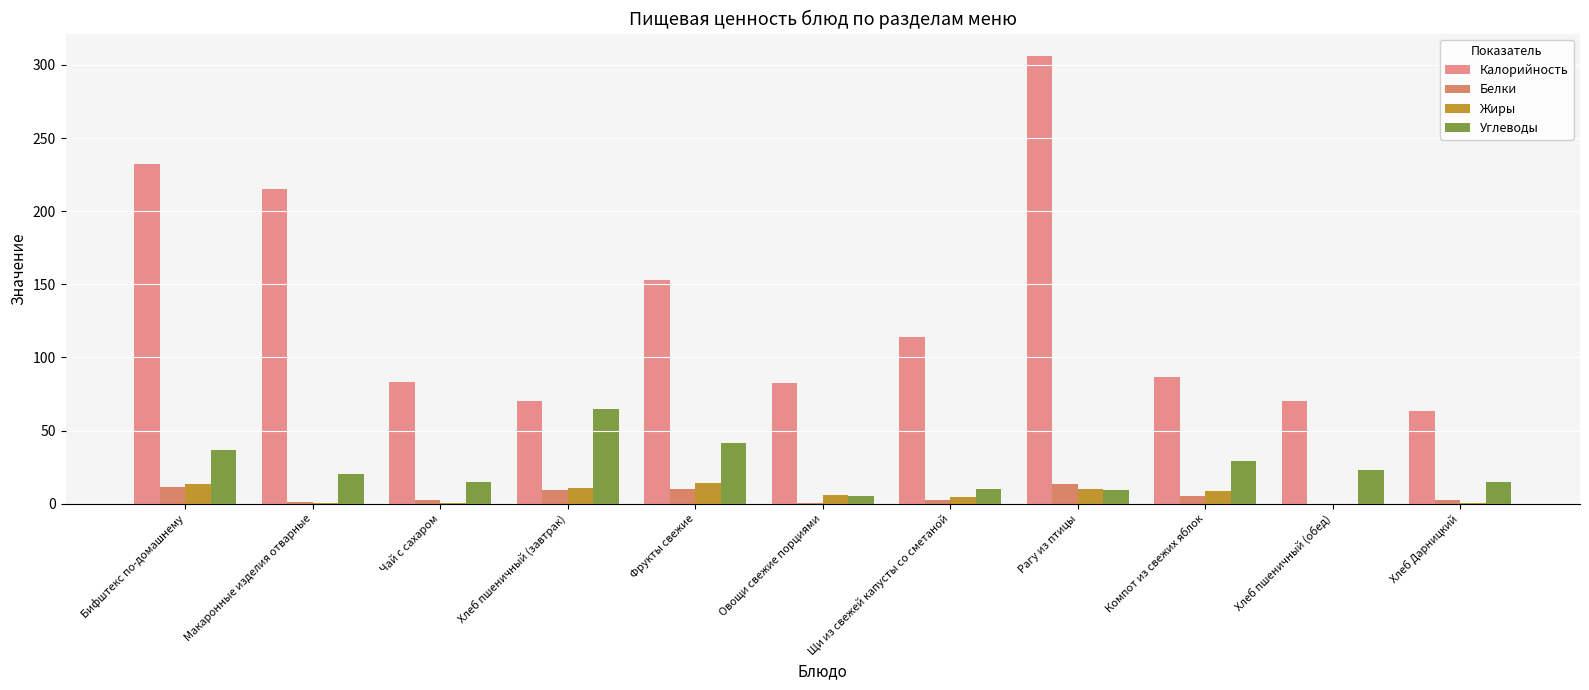

Read the Углеводы value at Хлеб пшеничный (завтрак).

64.8